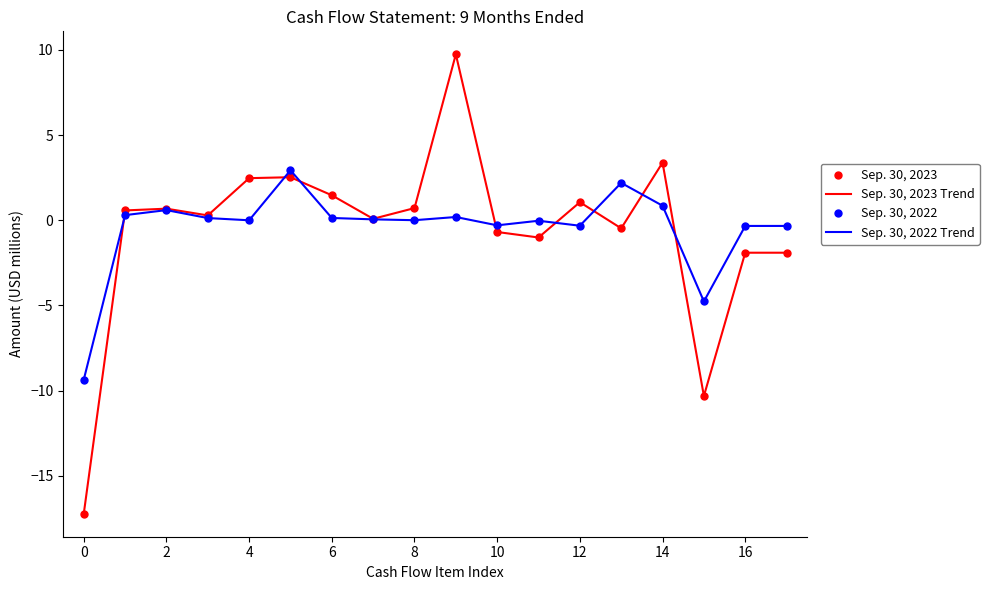

What is the sum of all Sep. 30, 2023 Trend values?

-10.5